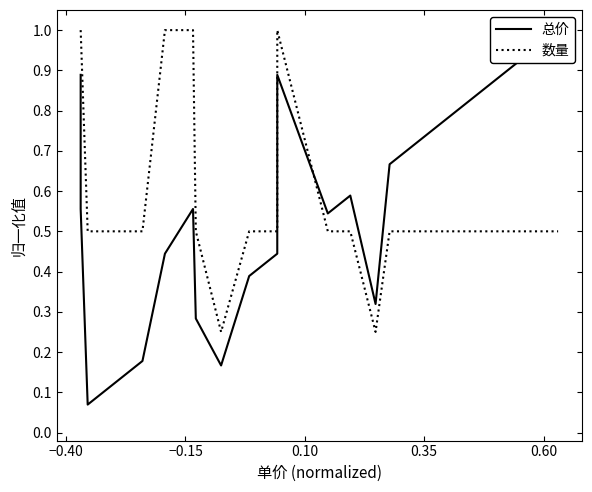

List the series in order of their overall mean, lowest first.

总价, 数量